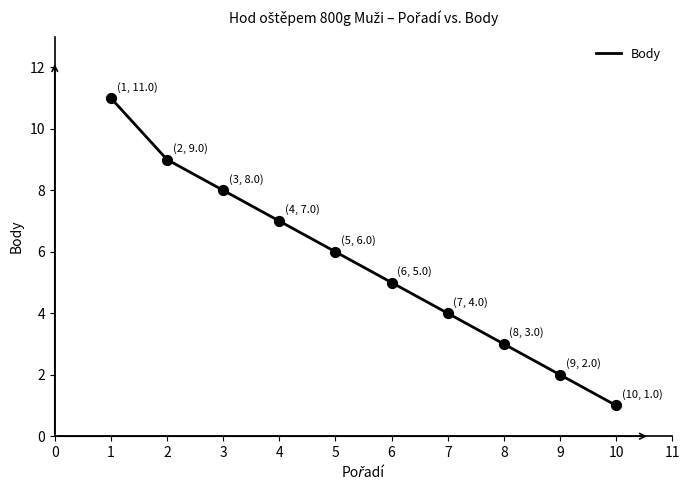

What is the ratio of the value at 5 to the value at 2?

0.7